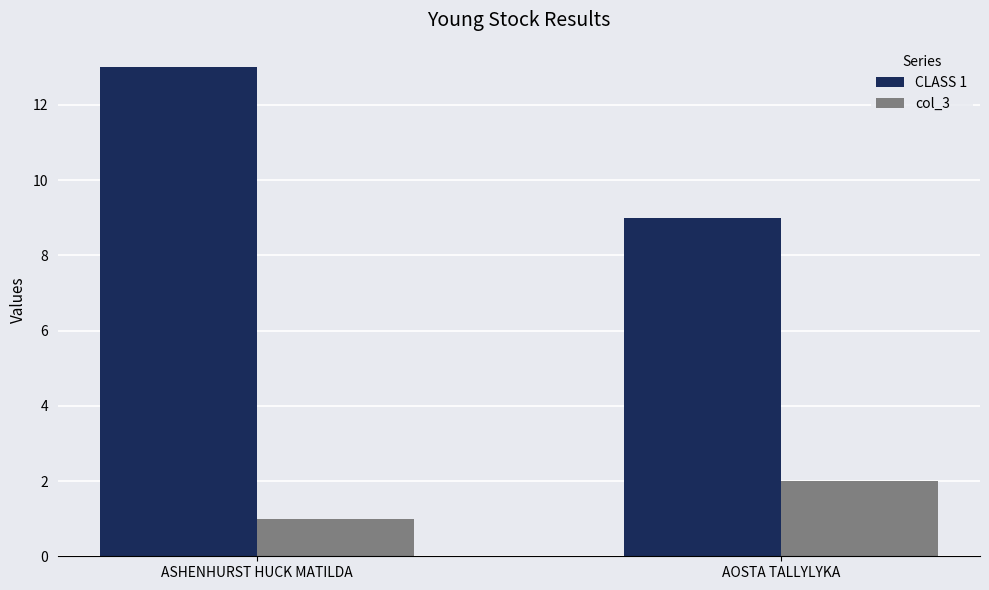

What is the total value across all series at AOSTA TALLYLYKA?

11